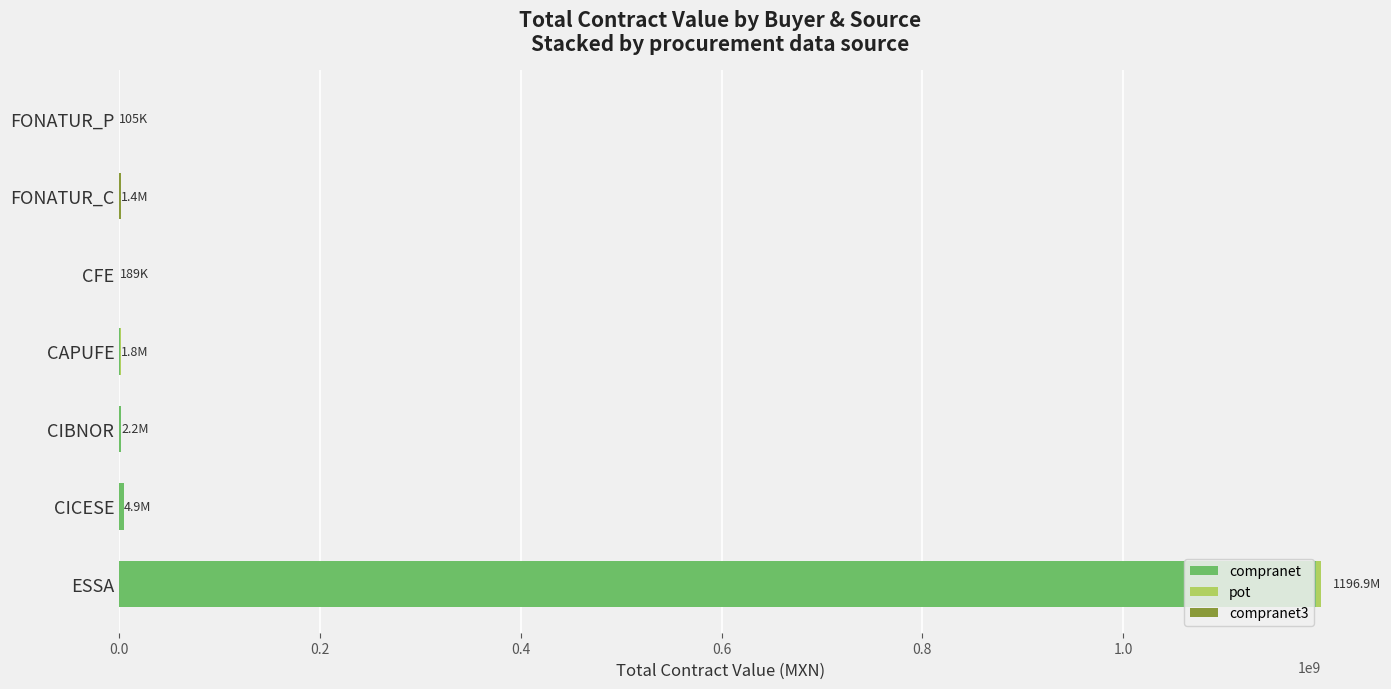

What is the sum of all compranet values?

1200658867.4